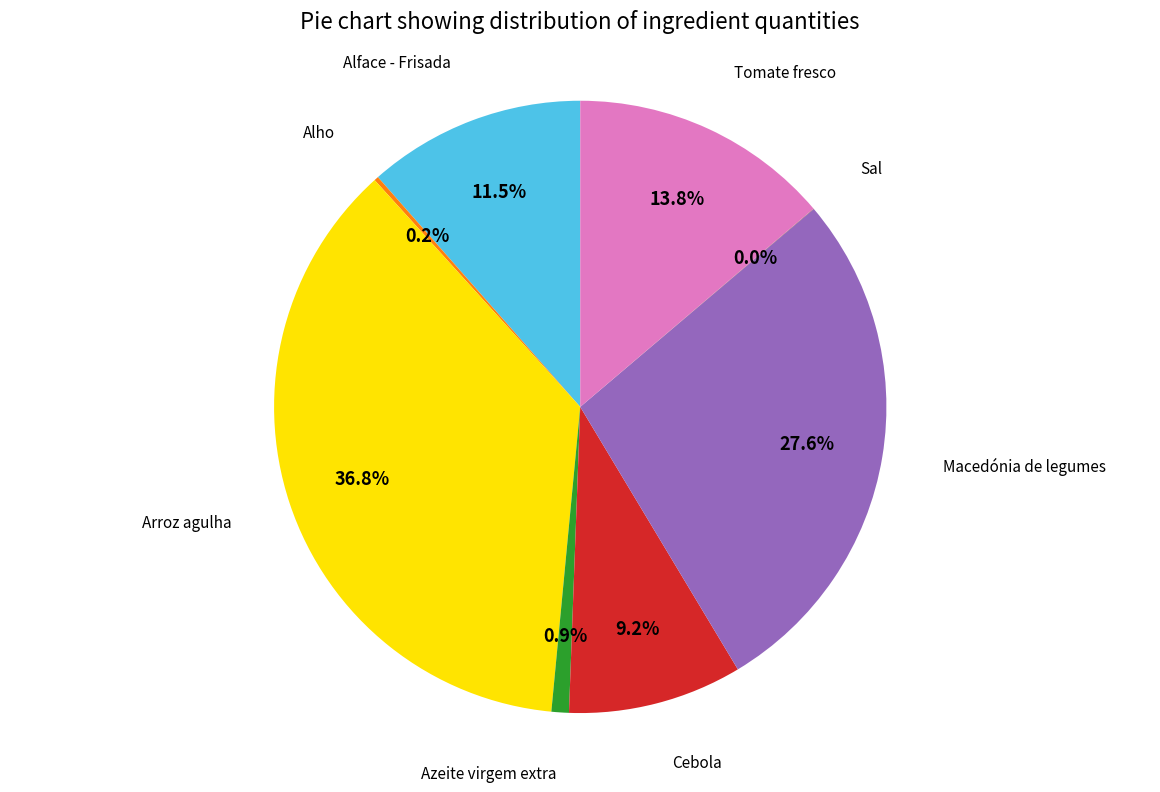

Which has a higher value, Azeite virgem extra or Macedónia de legumes?

Macedónia de legumes